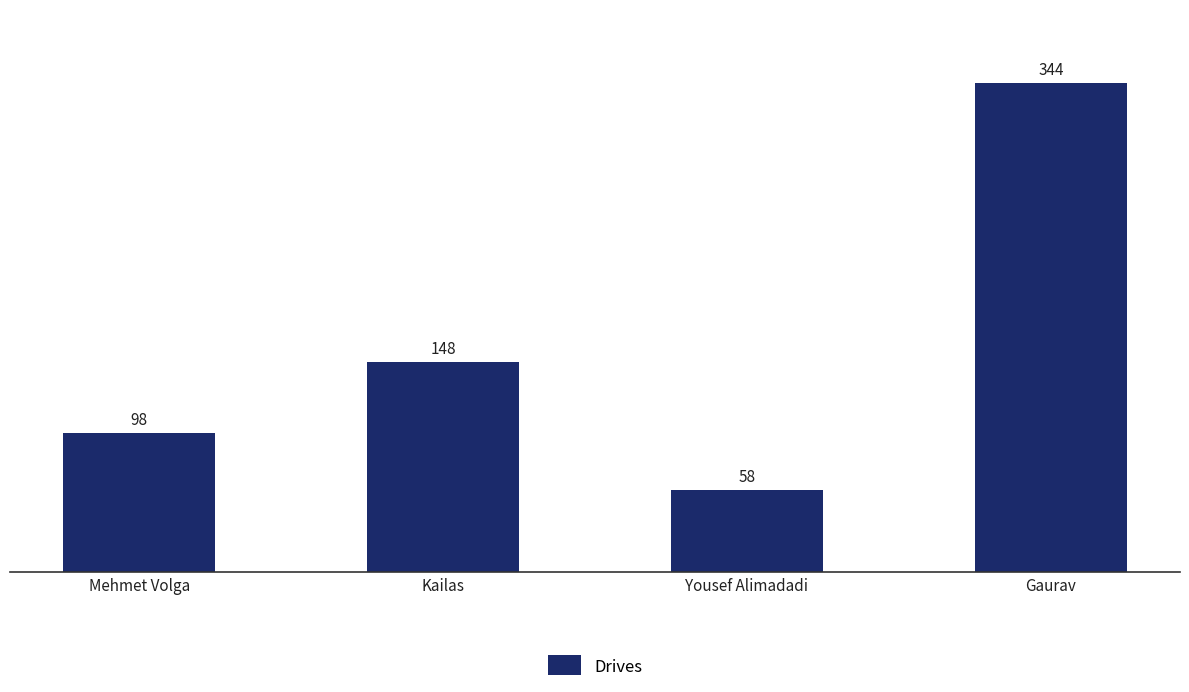

Rank the categories by value from highest to lowest.

Gaurav, Kailas, Mehmet Volga, Yousef Alimadadi